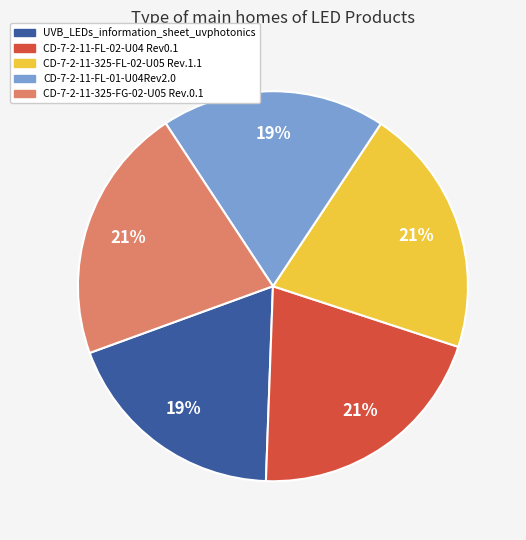

How many slices are in this pie chart?

5